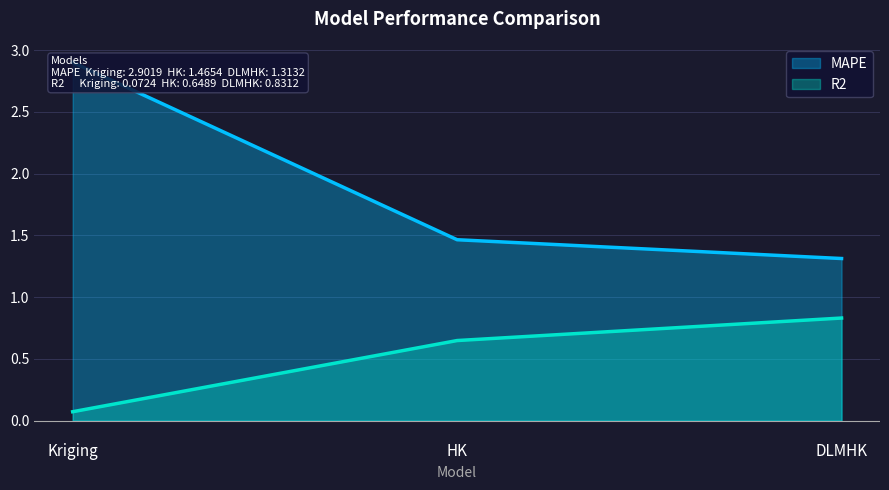

The value of MAPE at Kriging is 0.9. True or false?

False